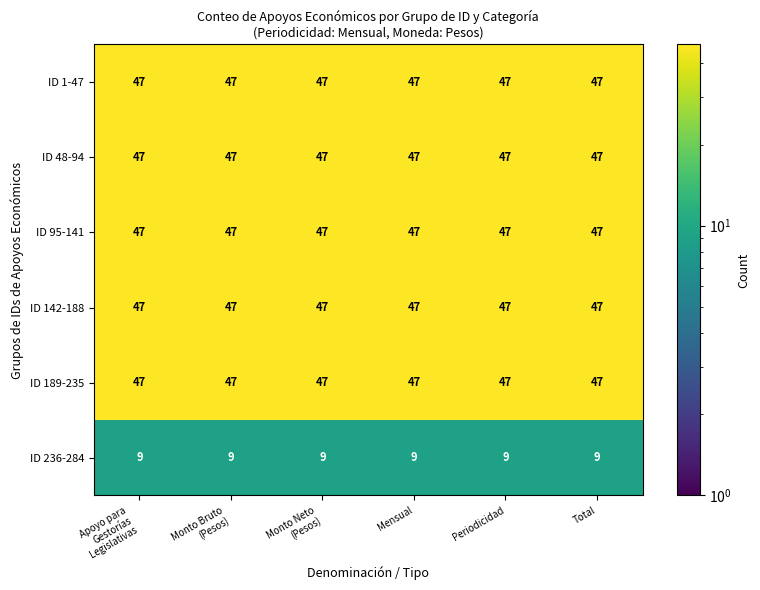

What value does the ID 189-235 series have at Periodicidad?

47